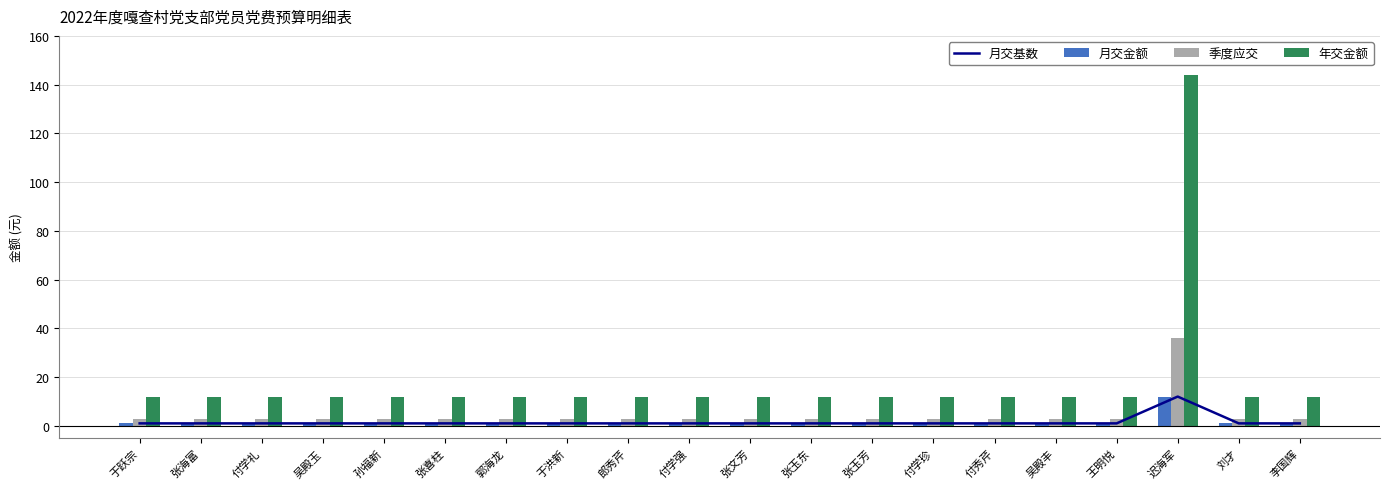

What is the greatest value displayed?

144